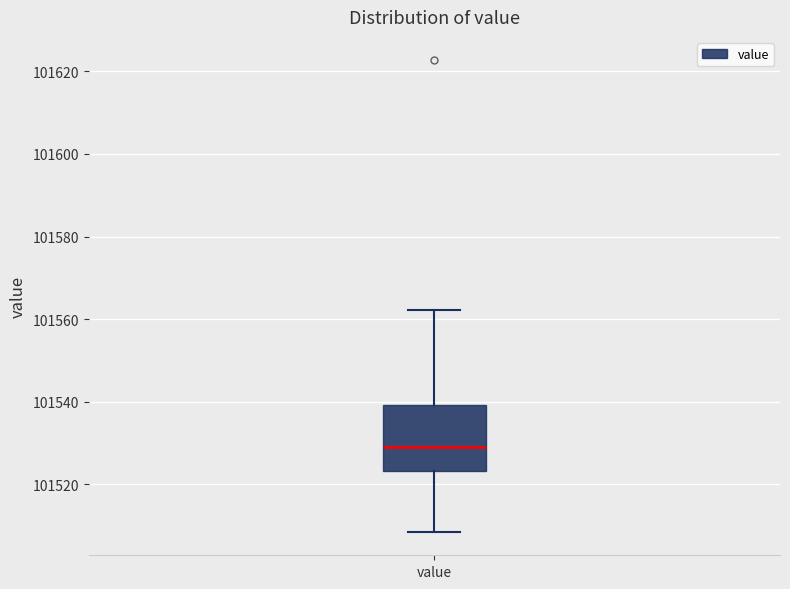

Read this box plot against the y-axis: the position of the median line, the range covered by the box, and the ends of both whiskers. The values are not printed on the chart, so give them approximately, as read against the axis.

median 101530, box 101524 to 101540, whiskers 101508 to 101562